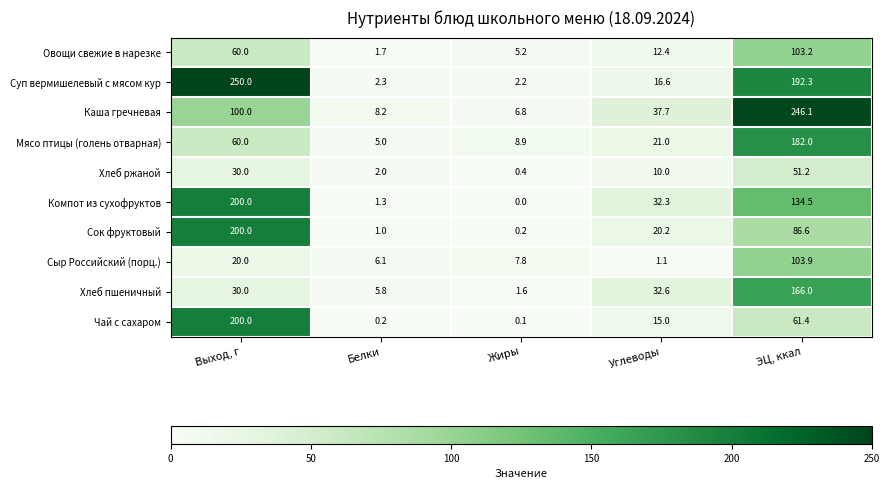

Count the number of data series in this chart.

10